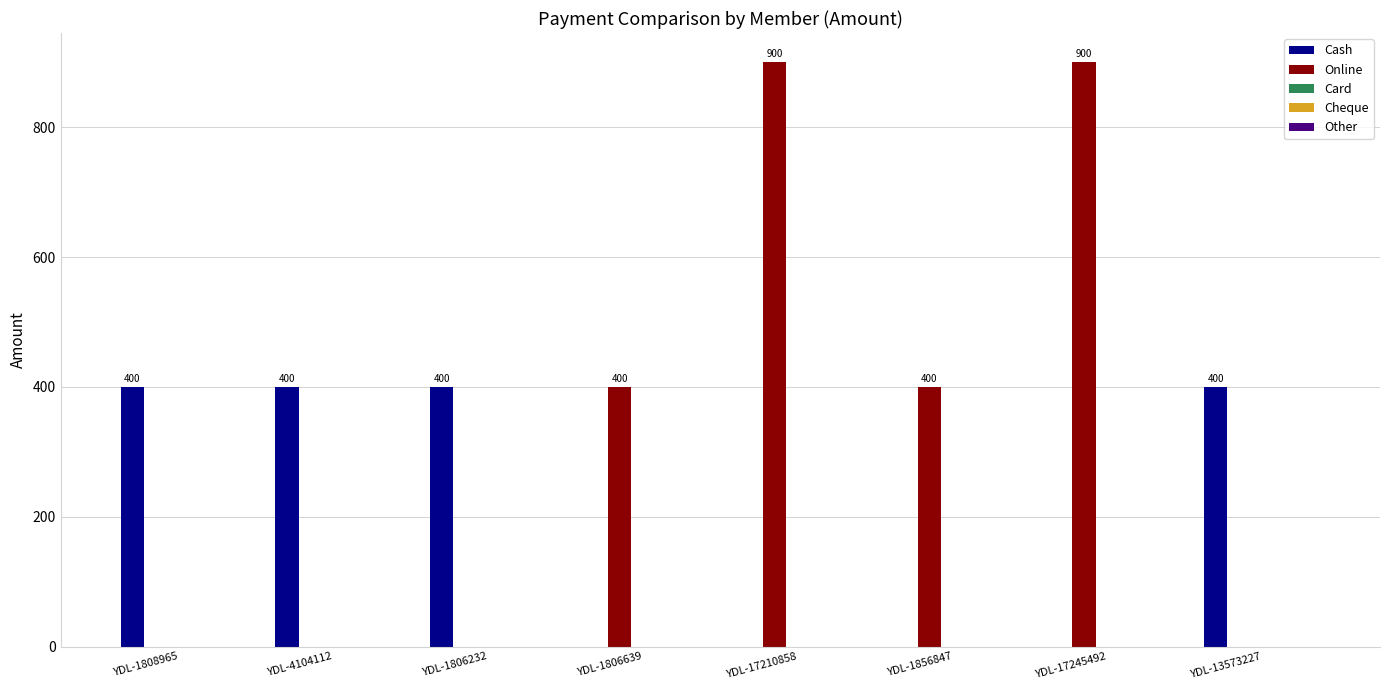

What is the maximum value for Cash?

400